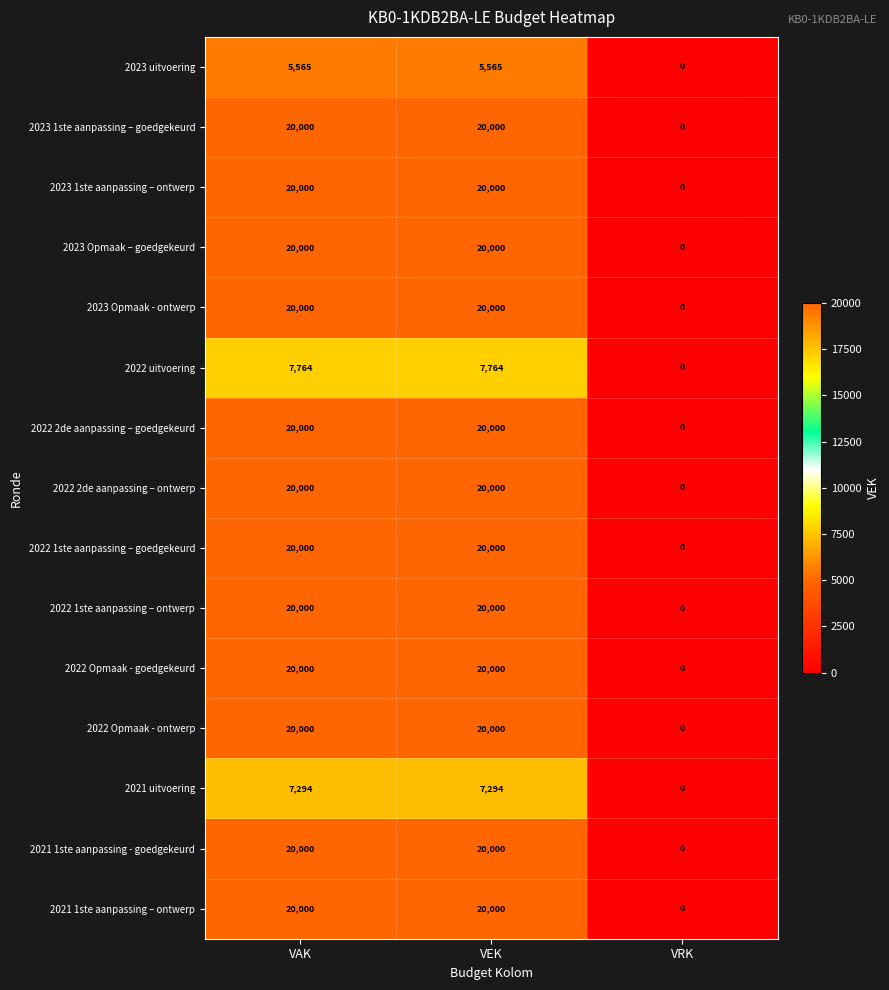

The value of 2023 Opmaak – goedgekeurd at VRK is -7200. True or false?

False